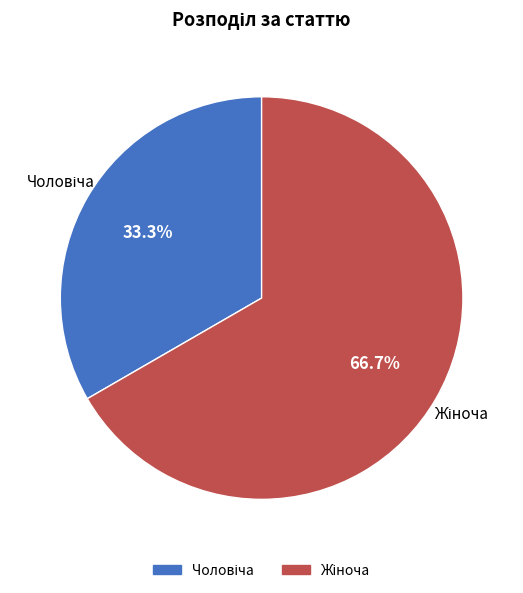

Which slice is the largest?

Жіноча